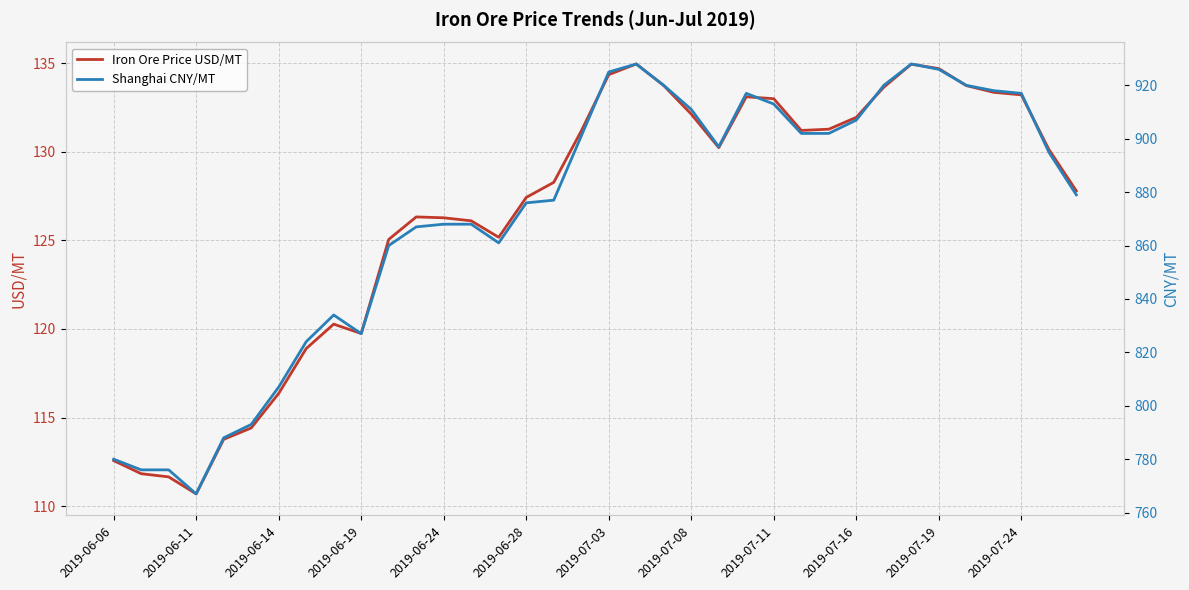

At which category is the sum across all series the highest?

19